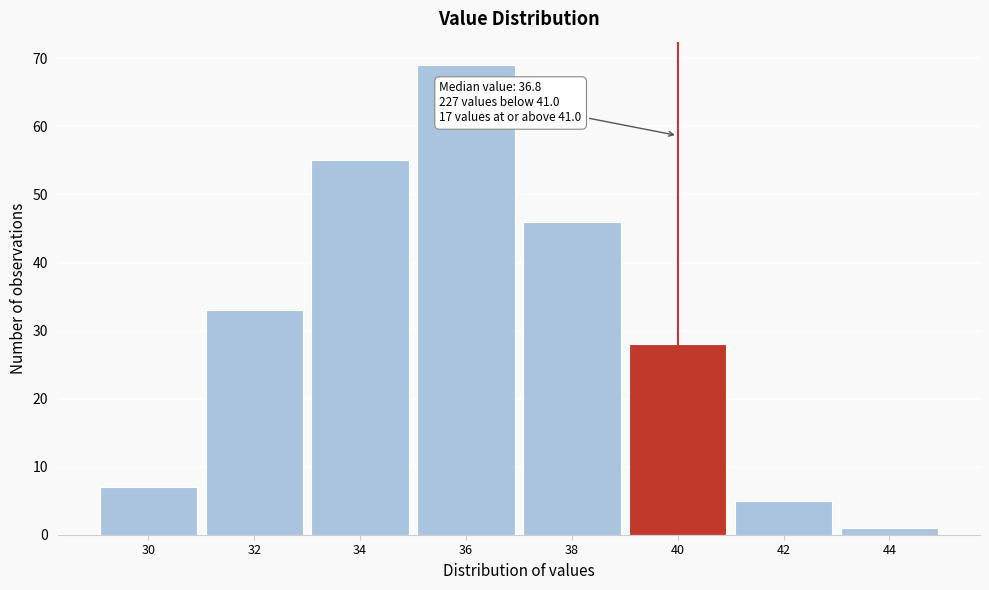

Reading left to right, extract all data points from this chart.

30=7	32=33	34=55	36=69	38=46	40=28	42=5	44=1